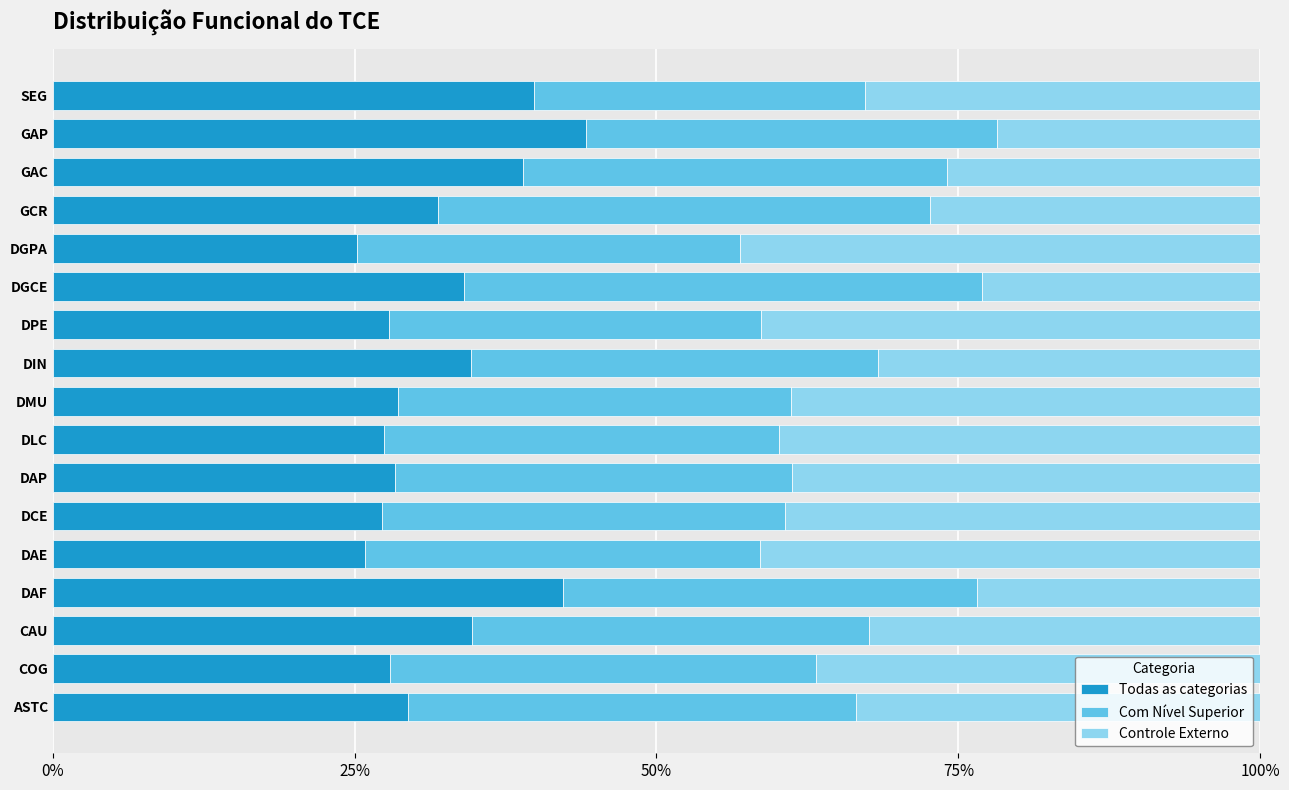

What is the total value across all series at DMU?

100.0